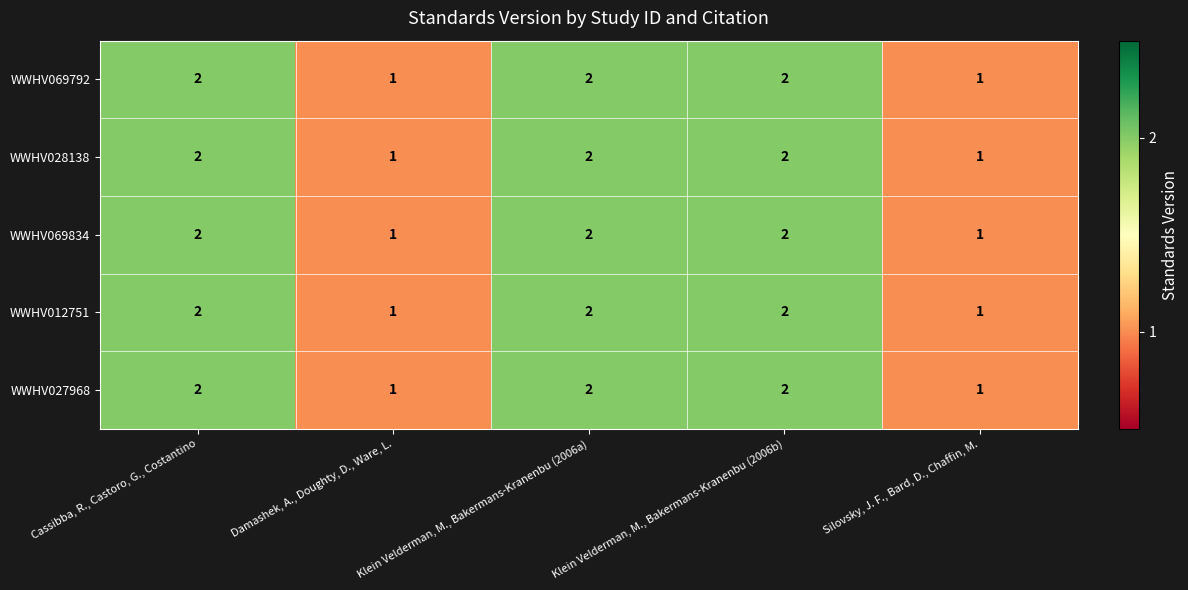

What is the total value across all series at Damashek, A., Doughty, D., Ware, L.?

5